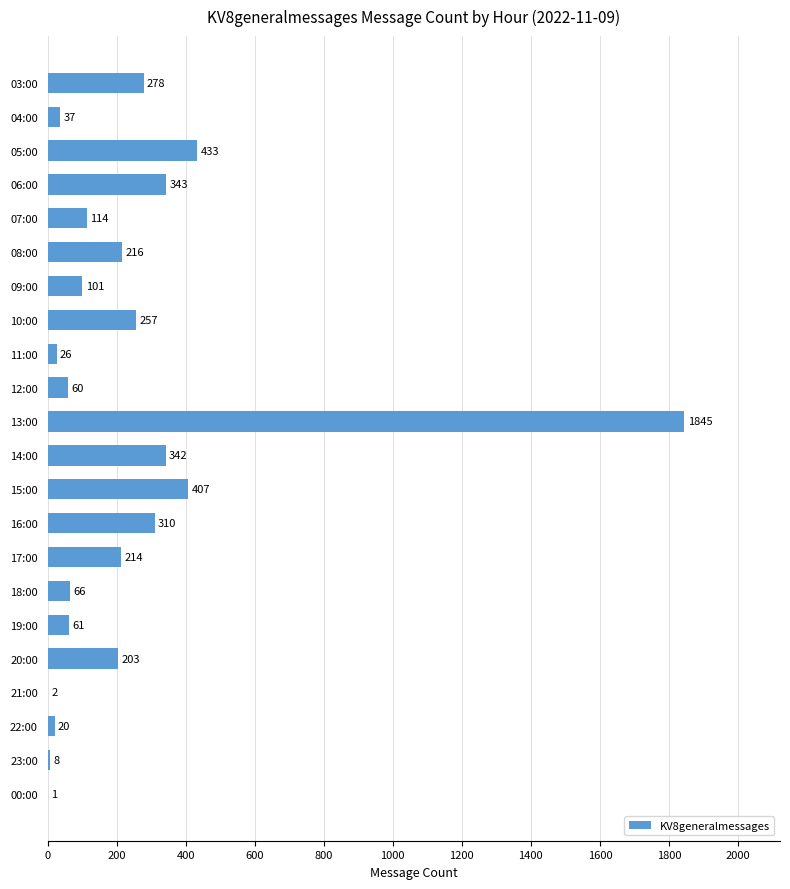

Between 13:00 and 19:00, which is larger?

13:00